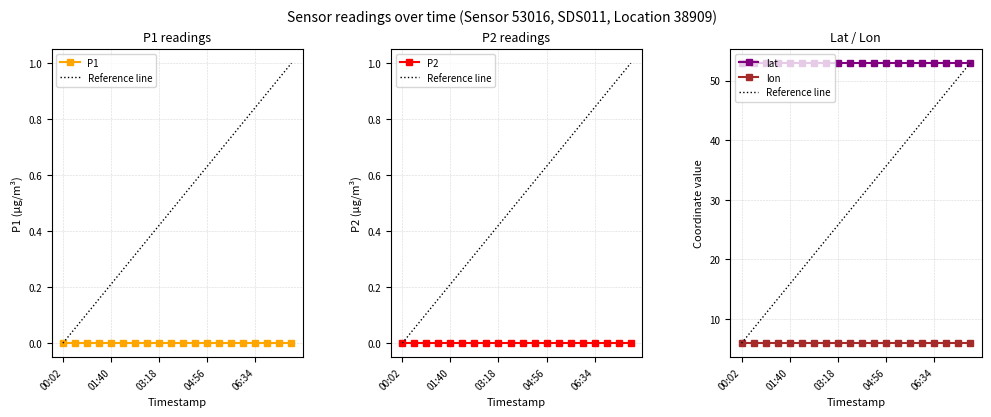

How many categories are shown in the chart?

20